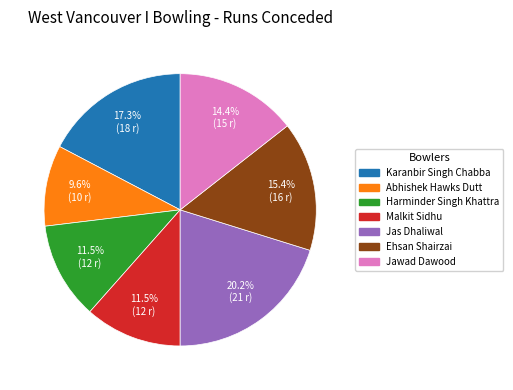

Count the number of slices in the pie.

7